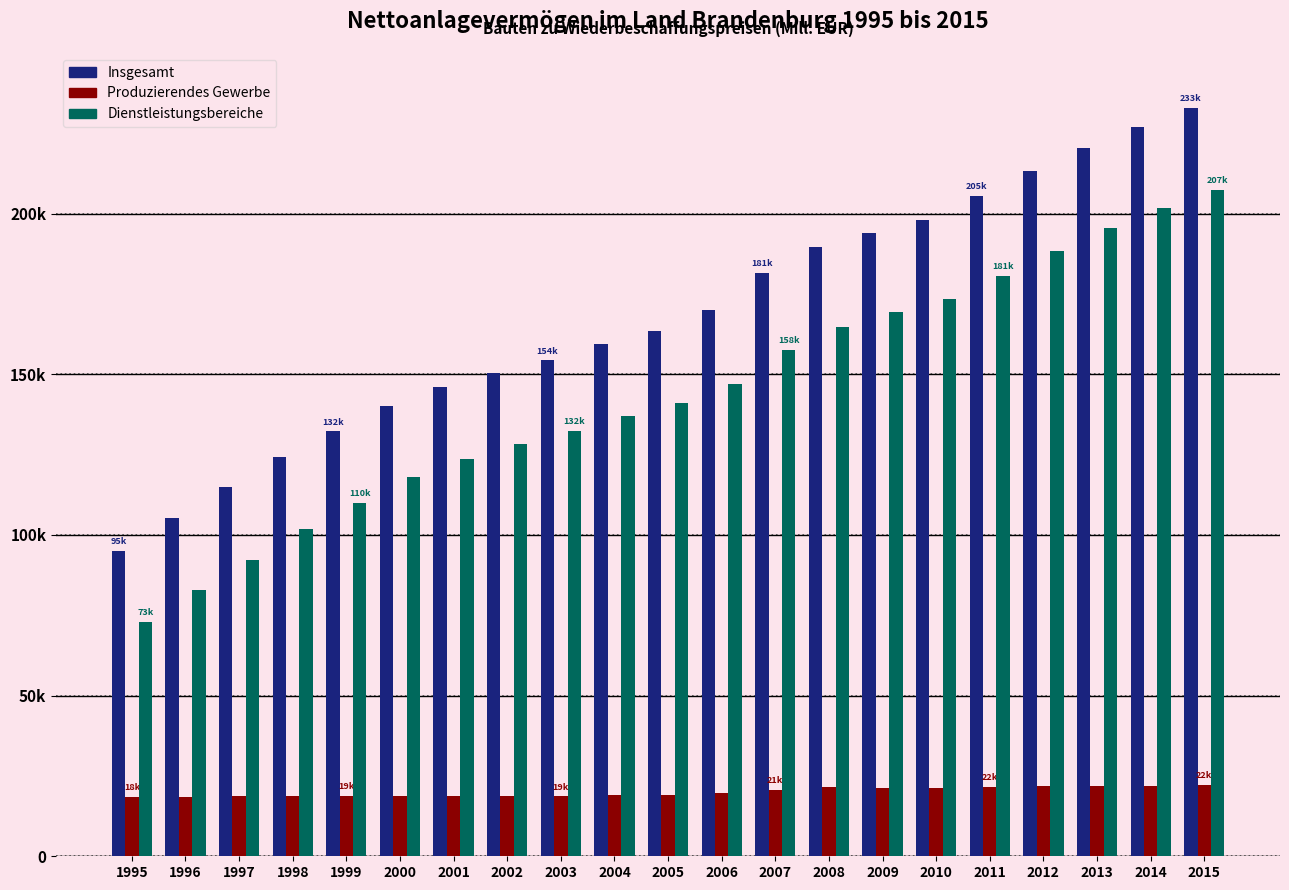

Reading right to left, transcribe all the data shown in this chart.

Insgesamt: 233008.7	226830.6	220483.7	213392.2	205422.5	197937.7	193837.1	189673.8	181480.2	169903.7	163578.4	159343.0	154325.3	150419.3	145912.3	140226.2	132246.5	124306.2	114845.7	105131.3	95154.1
Produzierendes Gewerbe: 22255.8	21879.6	21730.0	21717.3	21715.8	21229.0	21326.7	21634.8	20630.6	19697.2	19203.6	19121.3	18650.5	18671.6	18809.0	18807.2	18676.5	18844.2	18816.8	18532.4	18417.4
Dienstleistungsbereiche: 207487.2	201693.0	195511.6	188478.0	180519.5	173546.7	169306.5	164785.0	157640.7	147040.1	141194.1	137015.7	132427.5	128420.3	123692.0	117923.0	109998.4	101784.6	92256.9	82743.9	72814.5